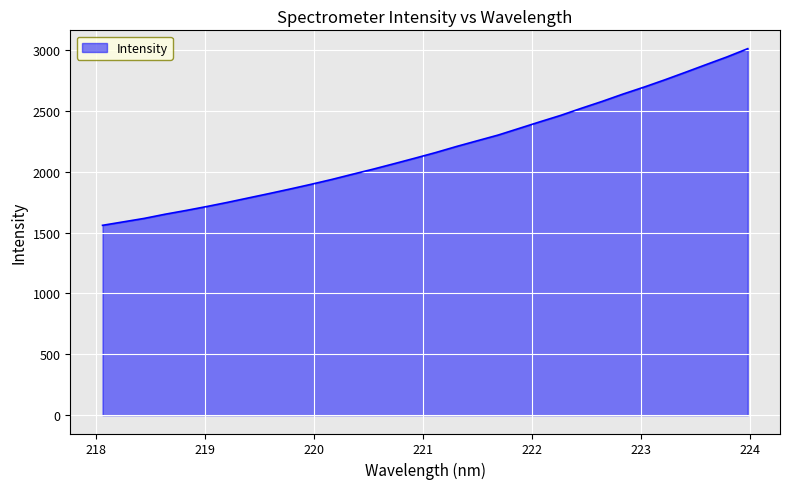

What is the difference between the maximum and minimum values?

1451.5